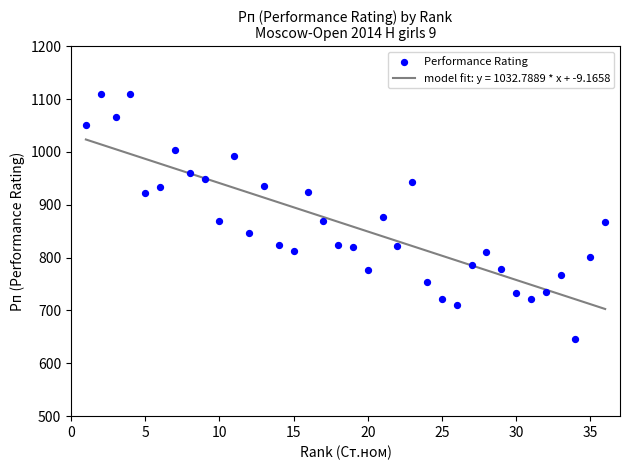

What is the range of Y values (max minus min)?

464